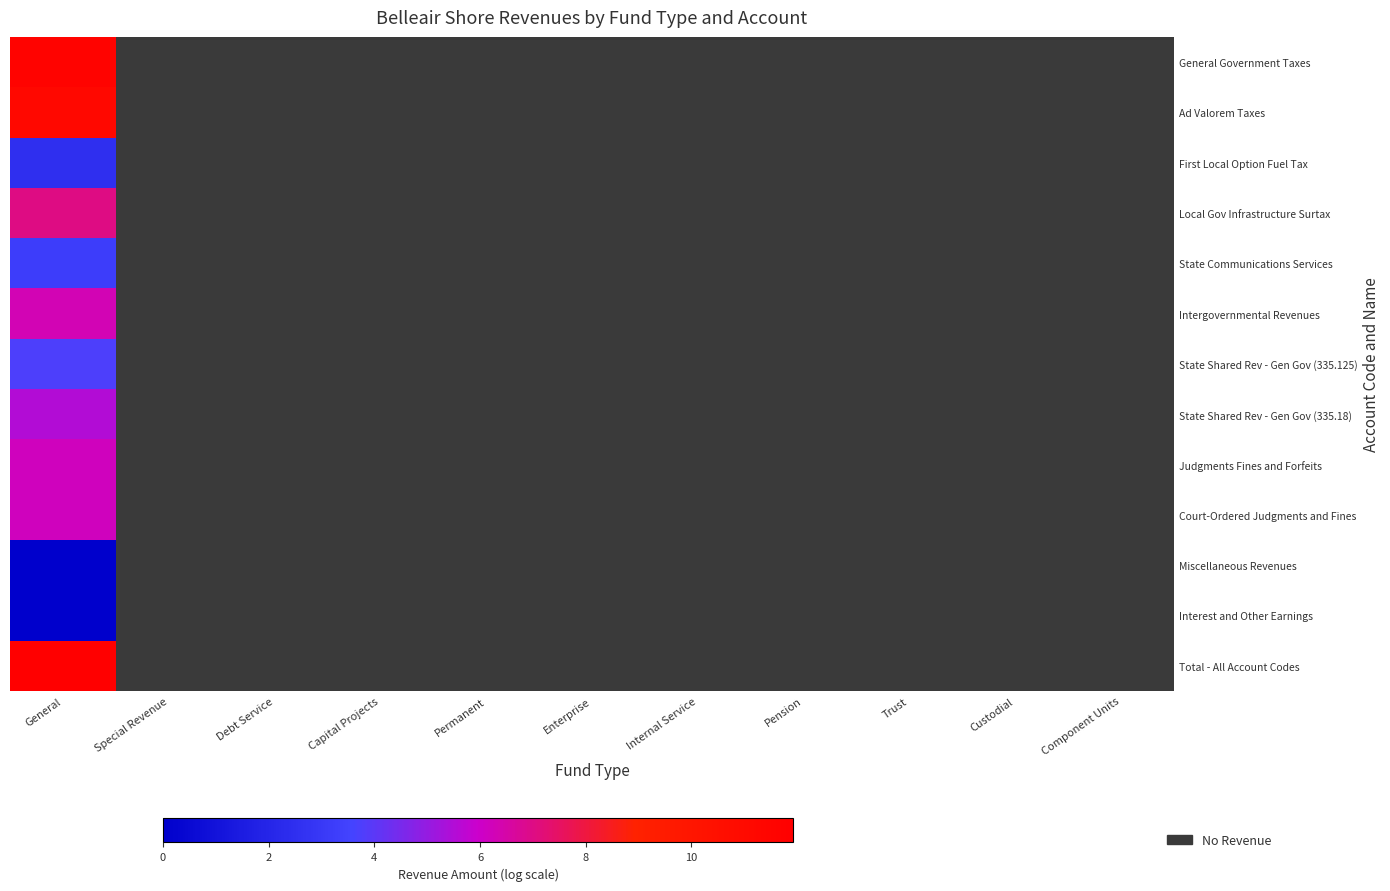

How many positive values does the State Shared Rev - Gen Gov (335.125) series have?

1